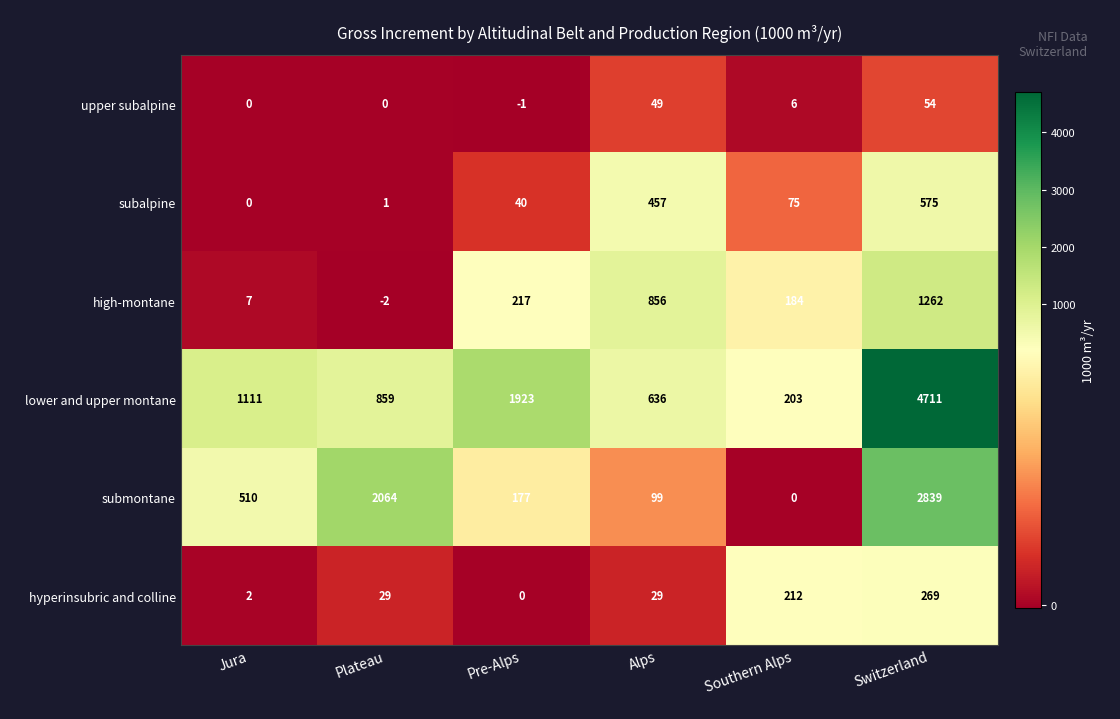

What is the difference between the lower and upper montane values at Switzerland and Pre-Alps?

2788